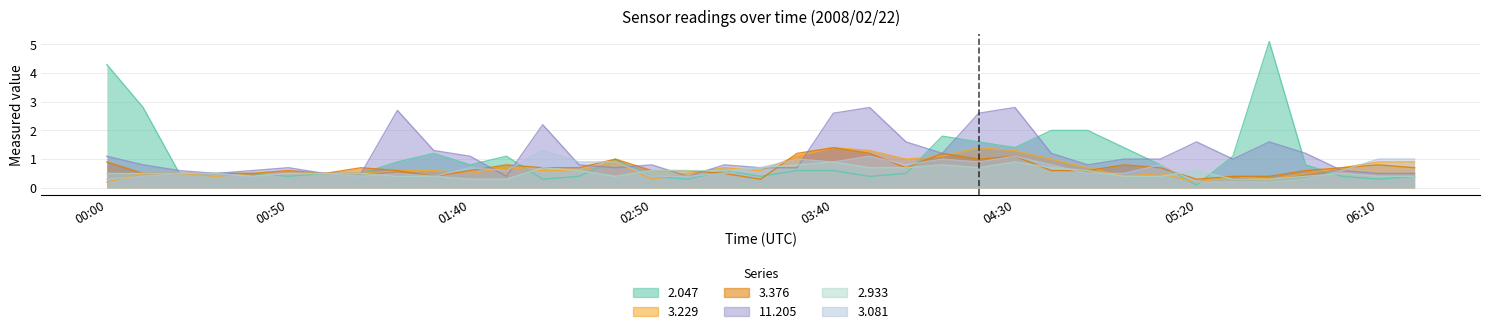

What is the maximum value shown in the chart?

5.1